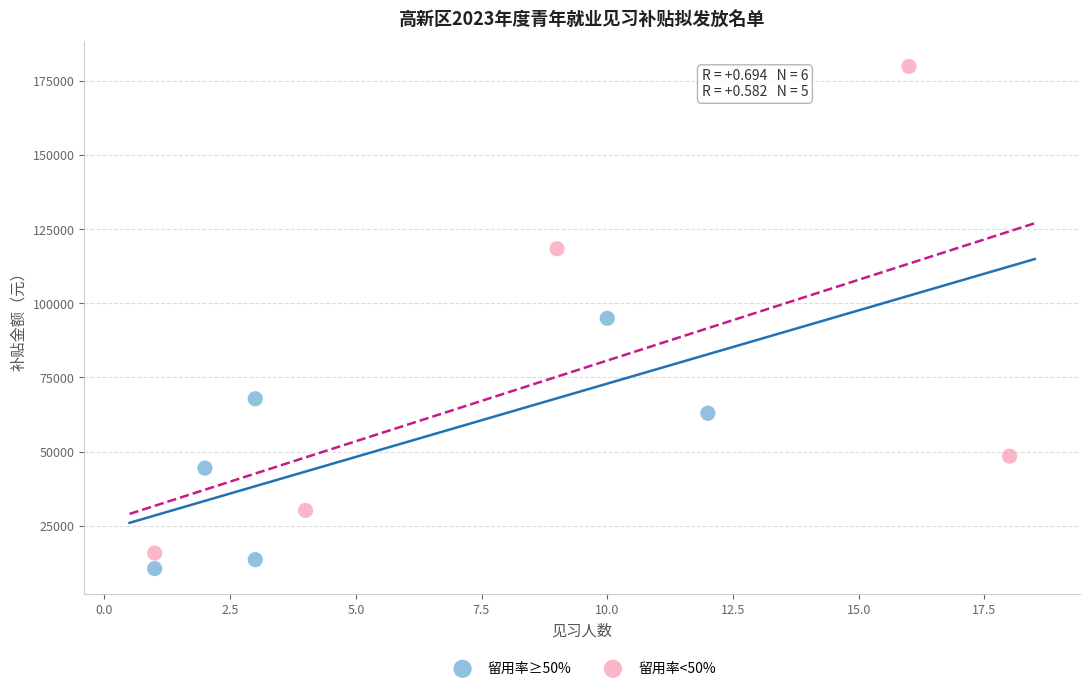

Which series contains the highest Y value?

留用率<50%